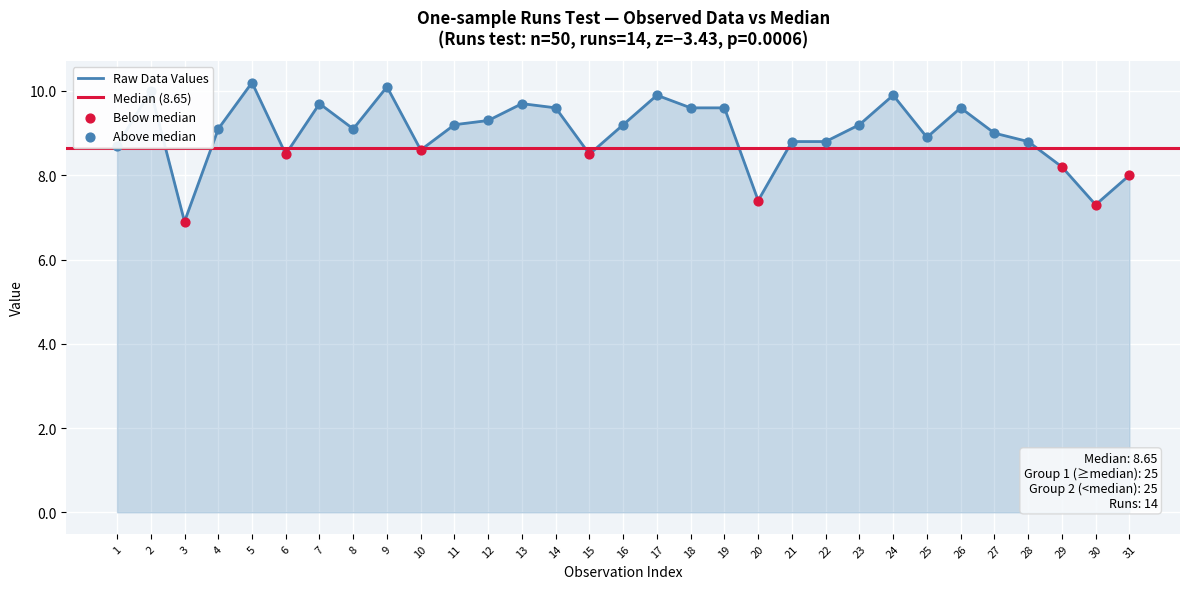

The value of Raw Data Values at 30 is 11.6. True or false?

False